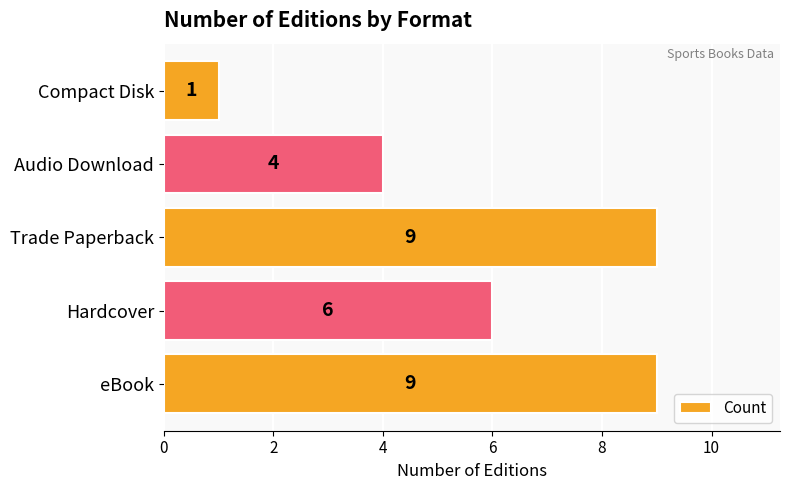

What is the change in value from eBook to Audio Download?

-5